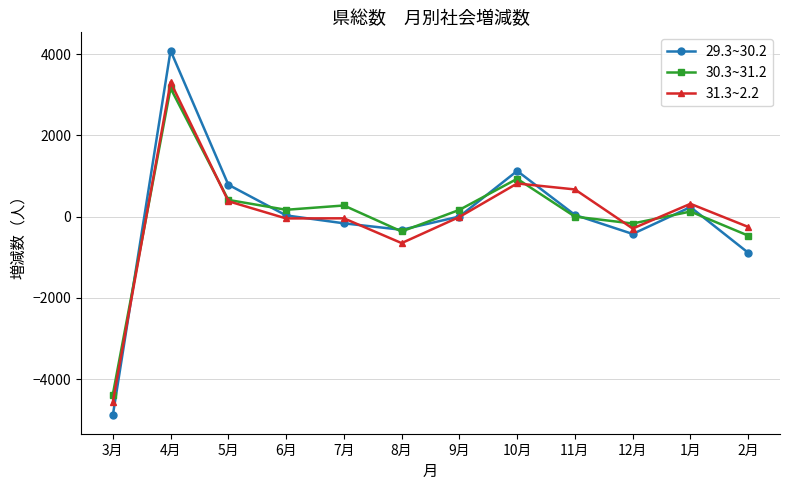

In 31.3~2.2, how many points are higher than both neighbors (excluding endpoints)?

4